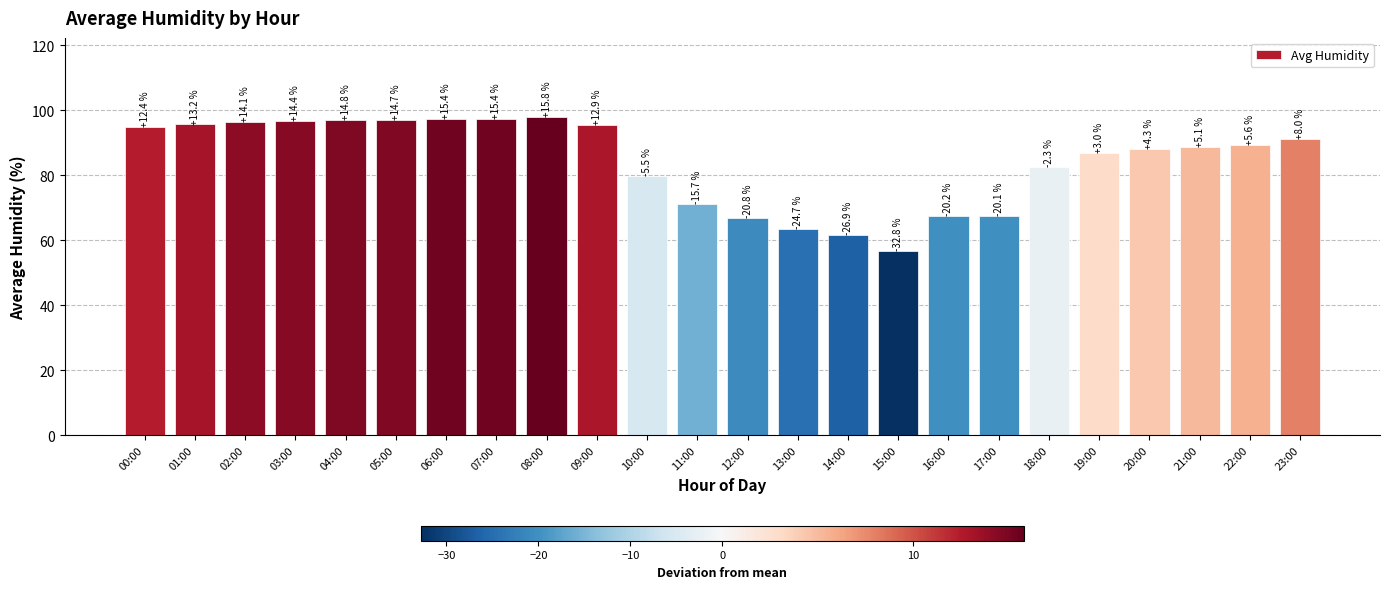

How many bars are there in total?

24